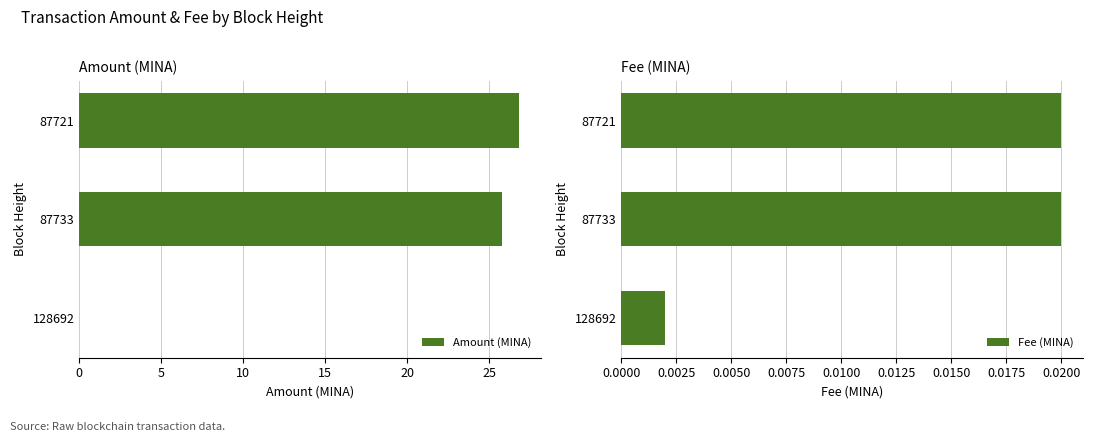

The Amount (MINA) series shows 25.8 at 87733. True or false?

True